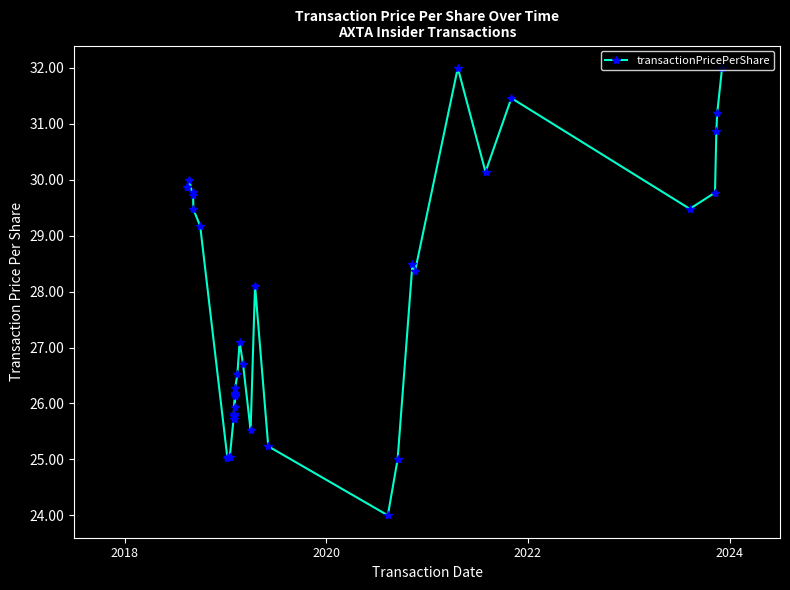

What is the smallest value displayed?

24.0